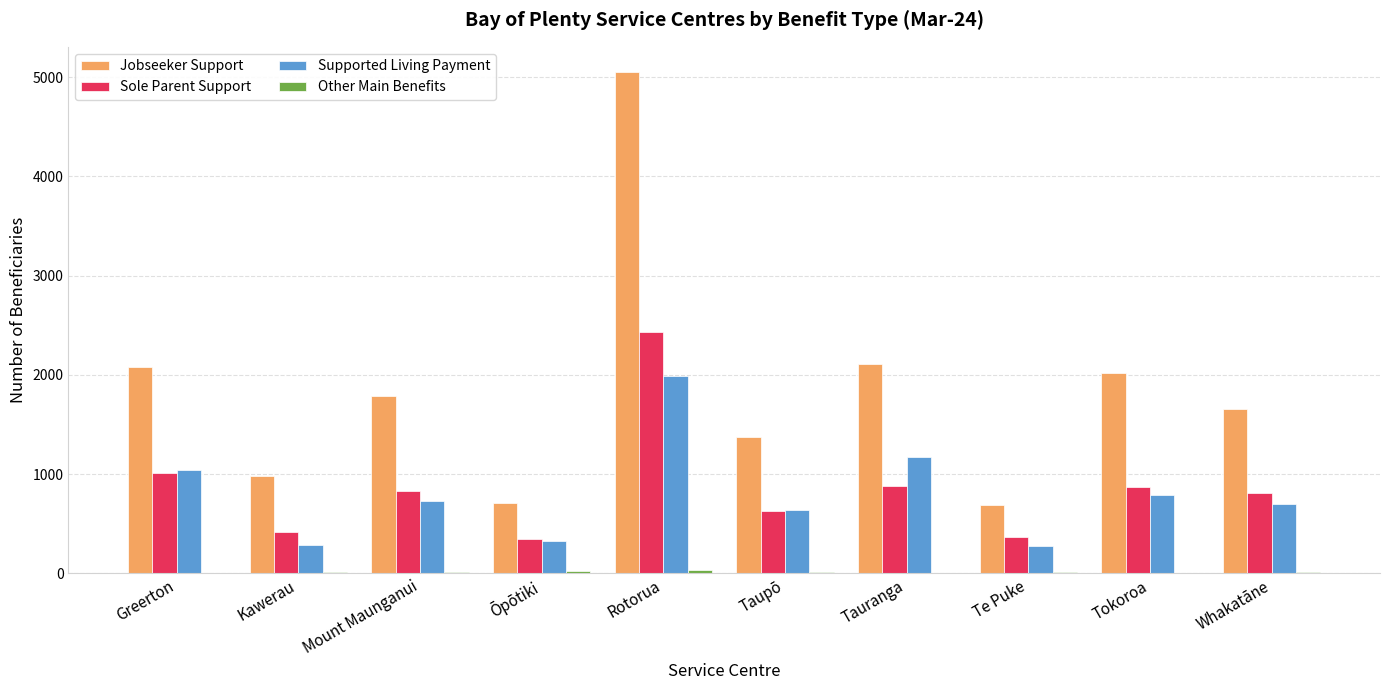

The value of Sole Parent Support at Rotorua is 3457. True or false?

False